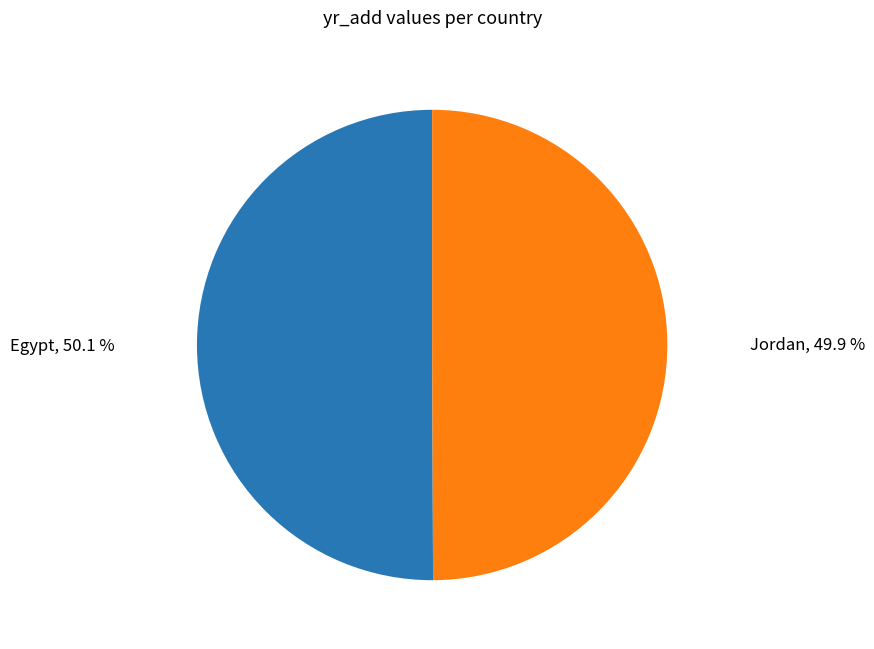

To the nearest percent, what percentage of the pie is Egypt?

50%